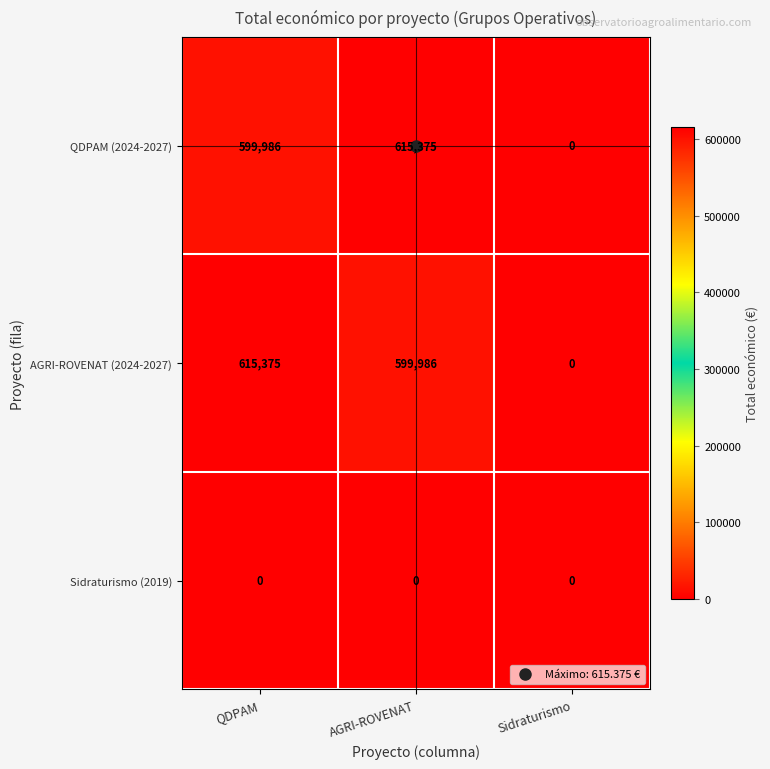

True or false: AGRI-ROVENAT (2024-2027) has a value of 615375 at QDPAM.

True